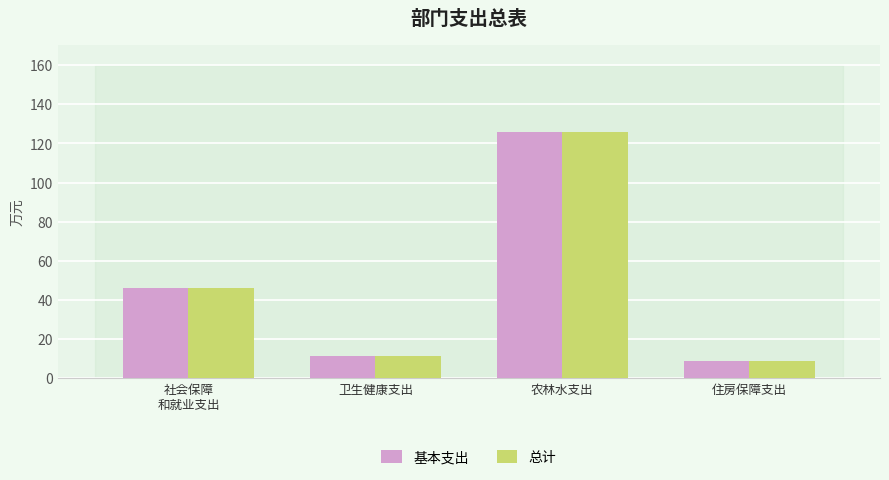

How many groups of bars are there?

4